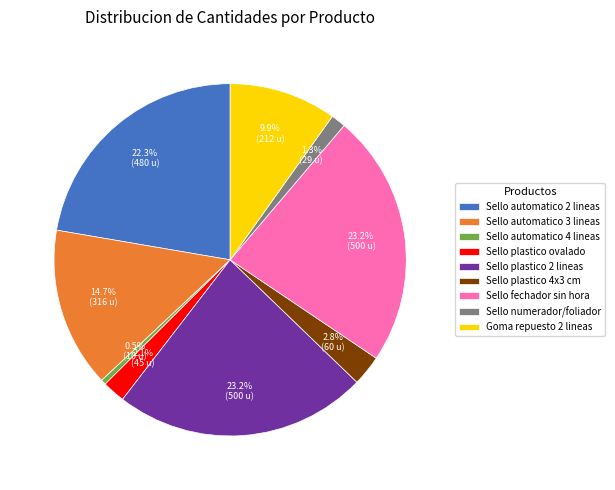

Which has a higher value, Sello plastico 2 lineas or Sello numerador/foliador?

Sello plastico 2 lineas